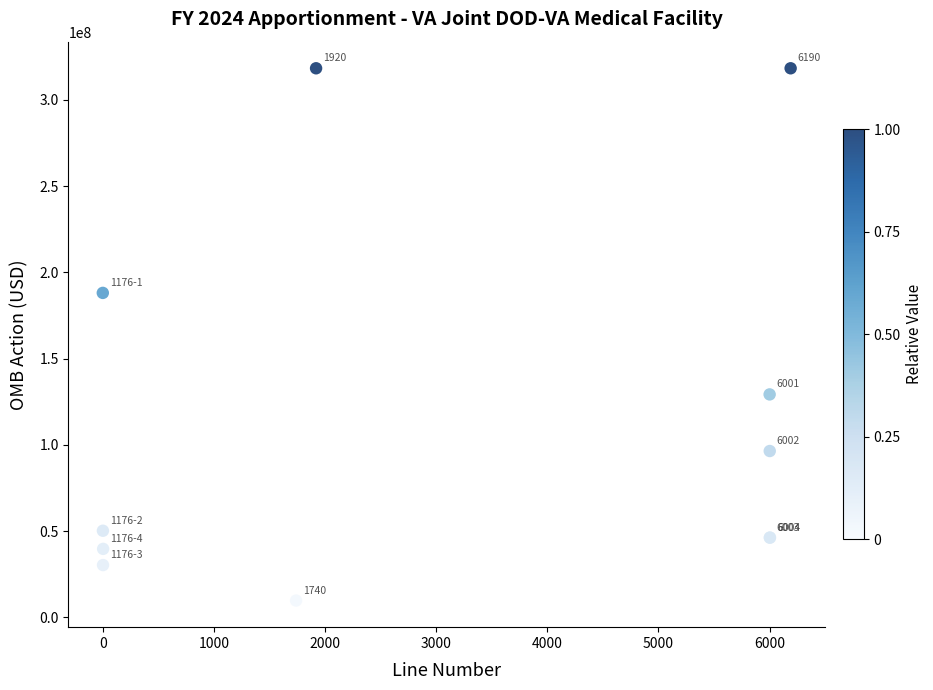

What Y value in the scatter plot is closest to 164064250?

188128640